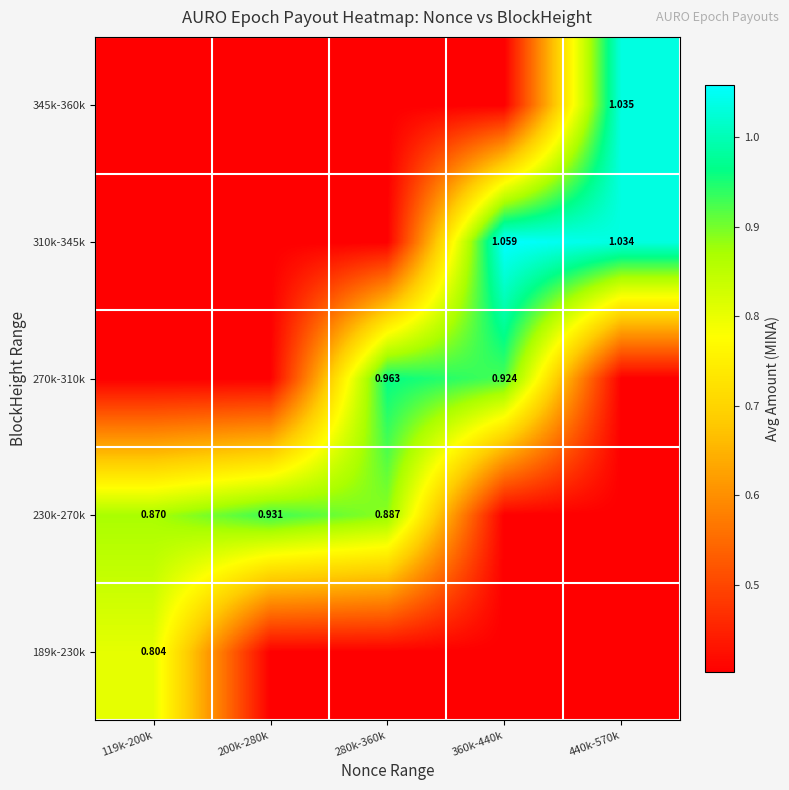

List the series in order of their peak value, highest first.

310k-345k, 345k-360k, 270k-310k, 230k-270k, 189k-230k